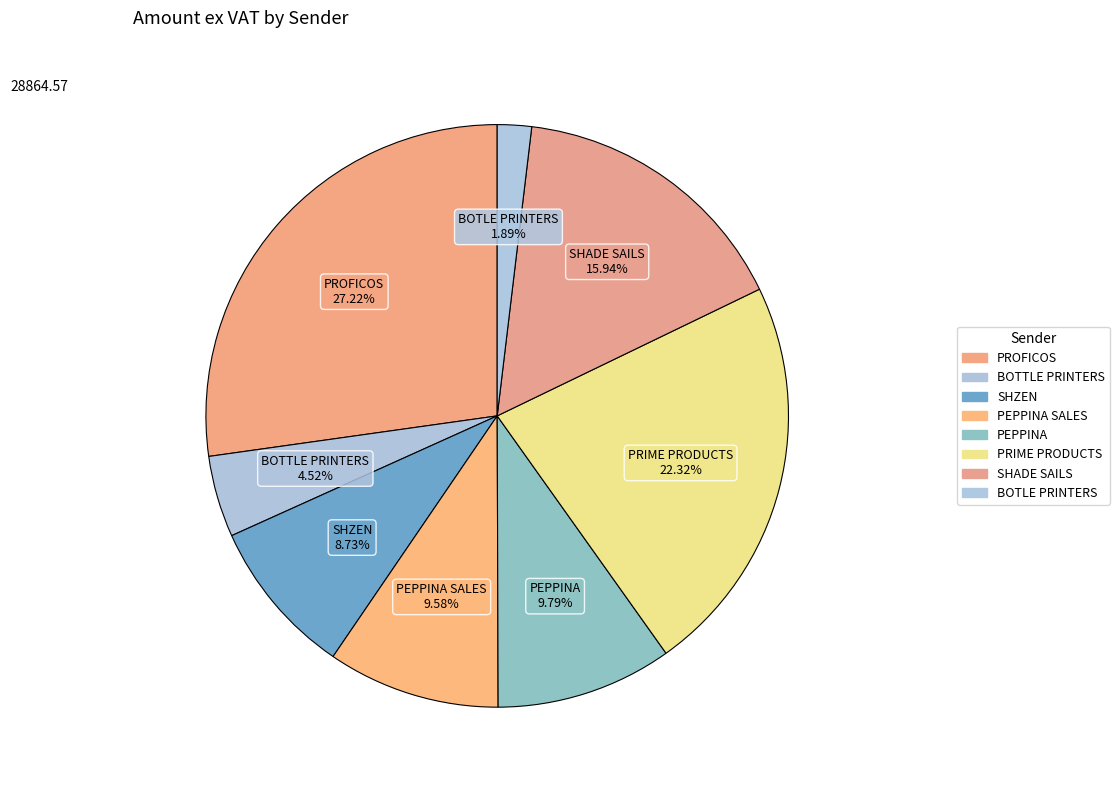

Which slice is the largest?

PROFICOS